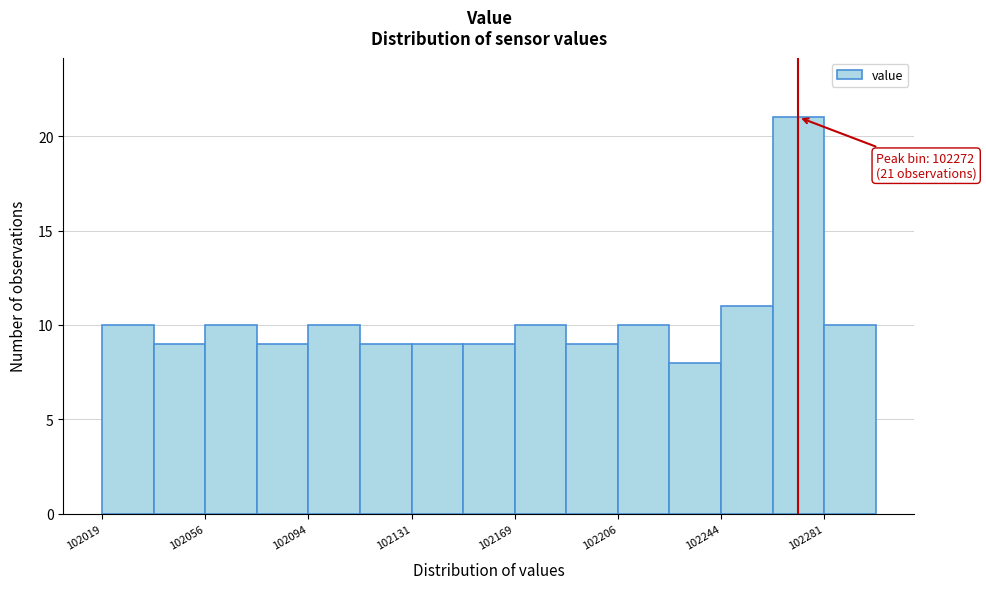

Read against the x-axis, roughly where is the centre of the tallest bar?

102270